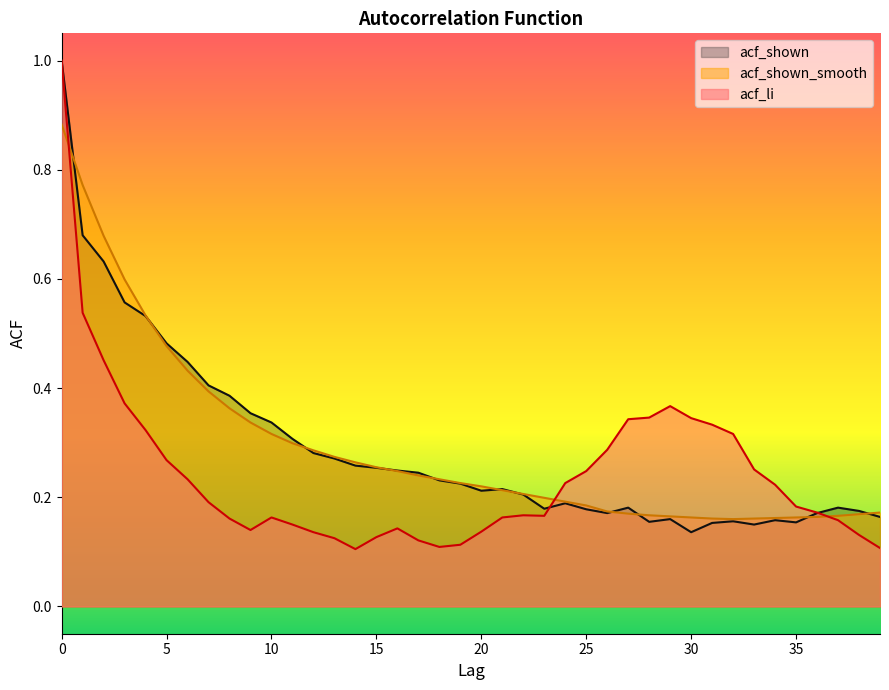

Where is the first local minimum for acf_shown?

20